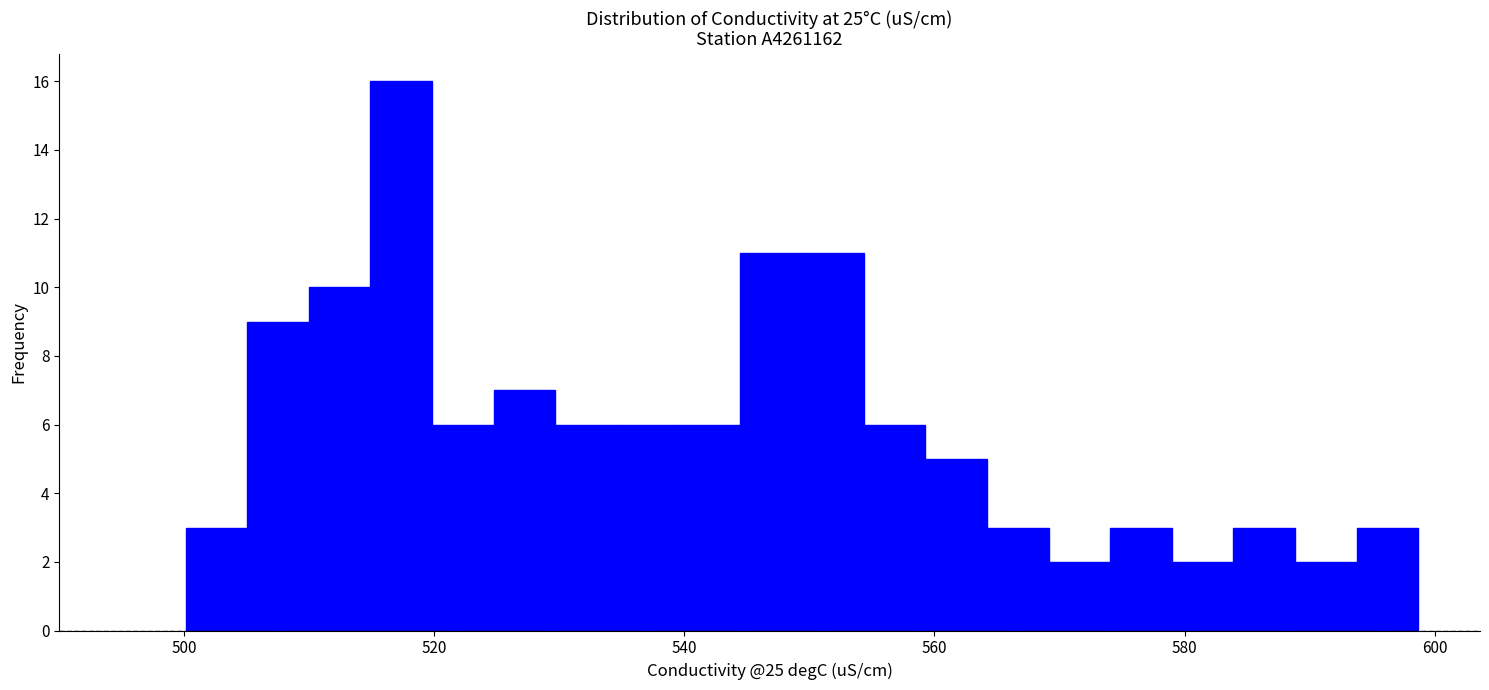

Read against the x-axis, roughly where is the centre of the tallest bar?

518